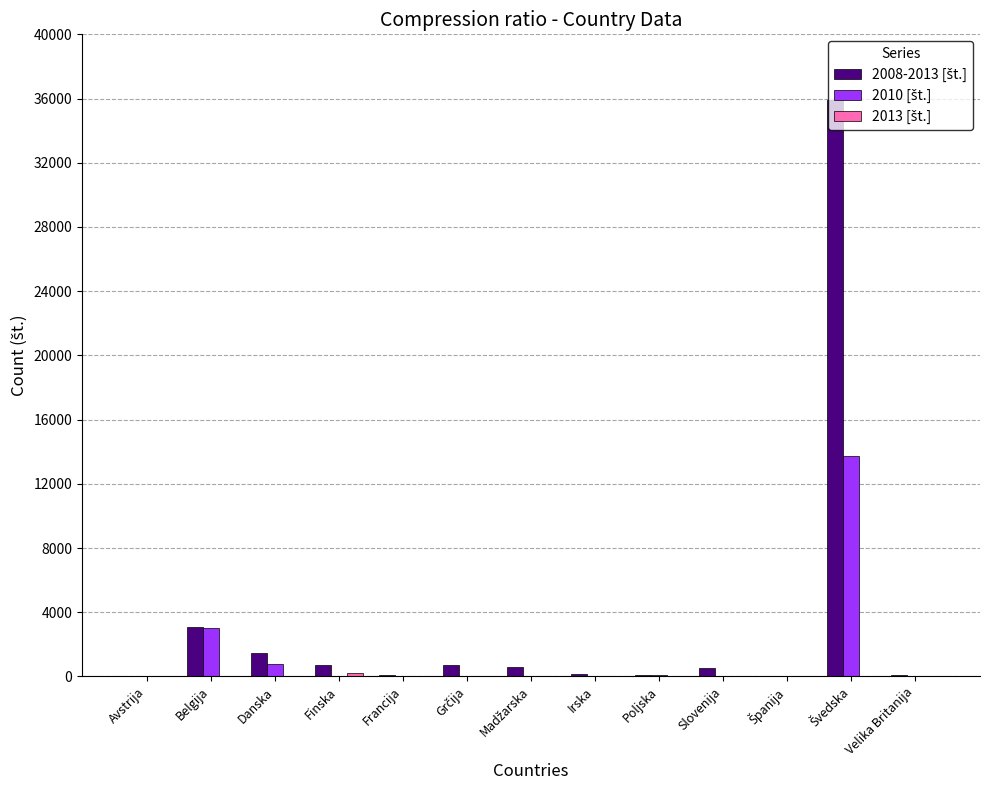

How many distinct data groups are displayed?

3